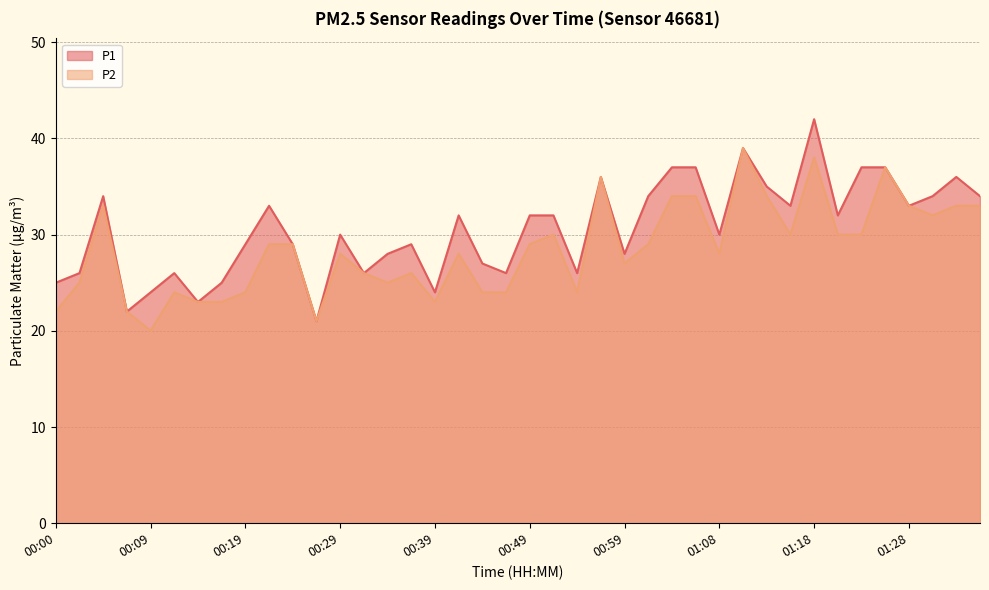

How many interior local peaks does the P2 series have?

10